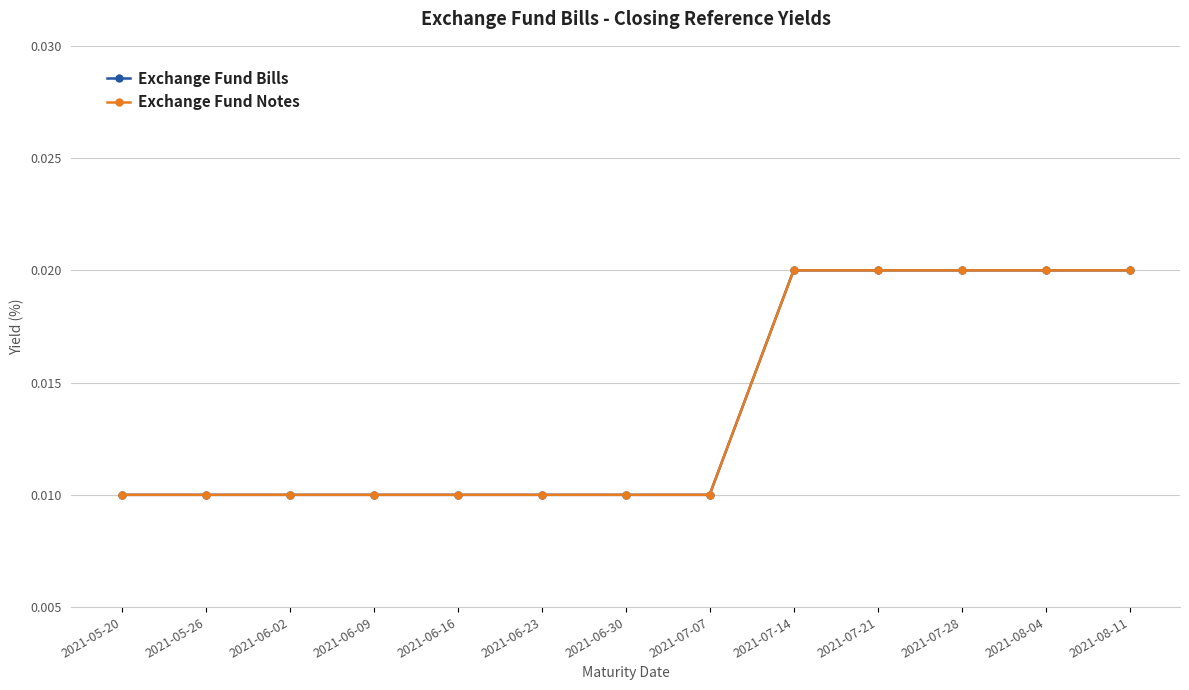

Is this an area chart (filled region under the line)?

No